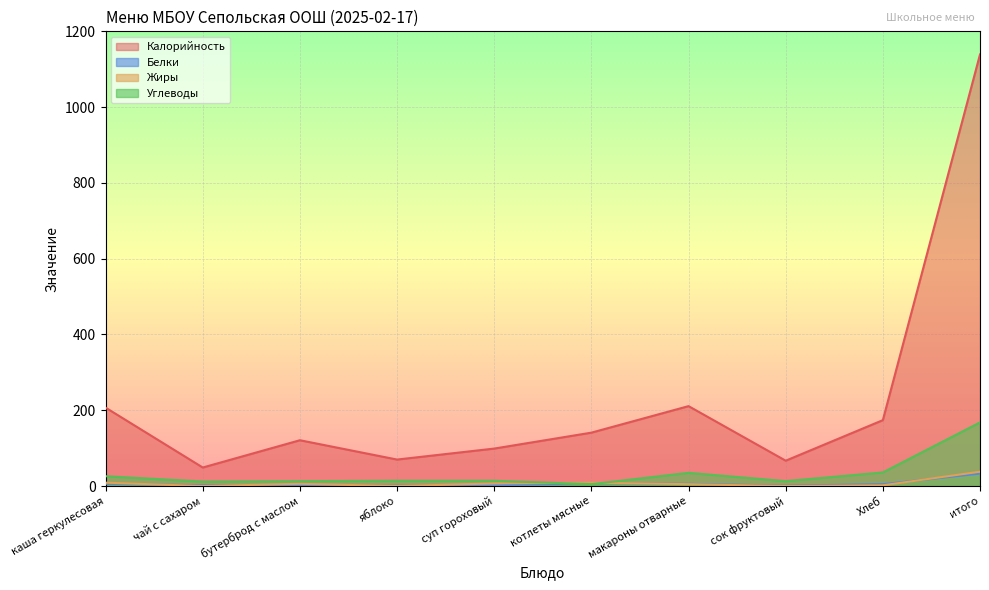

What is the total value across all series at итого?

1378